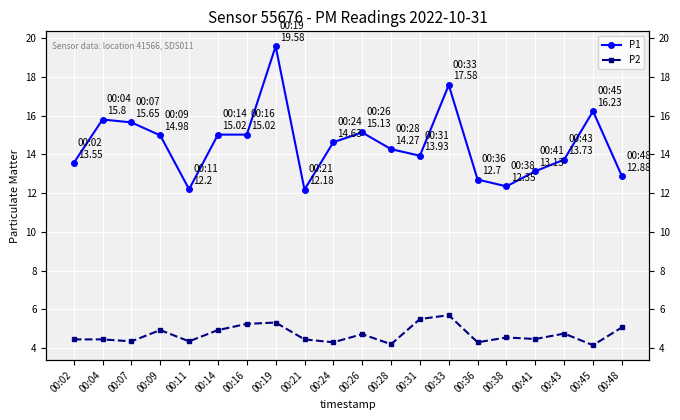

At which label does P1 first exceed 14?

00:04